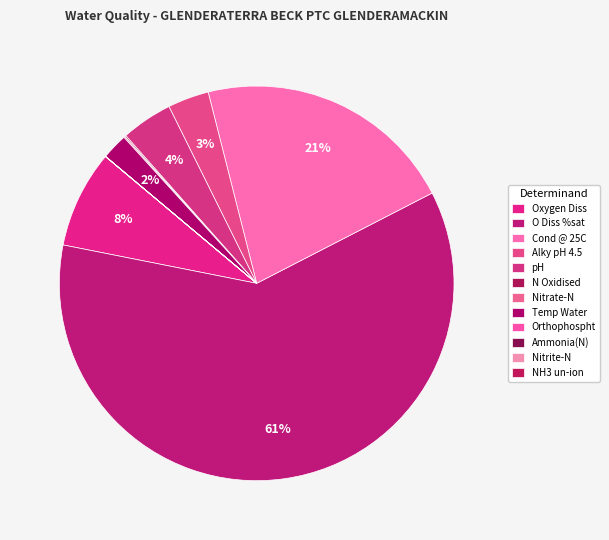

Does O Diss %sat account for over 50% of the chart?

Yes